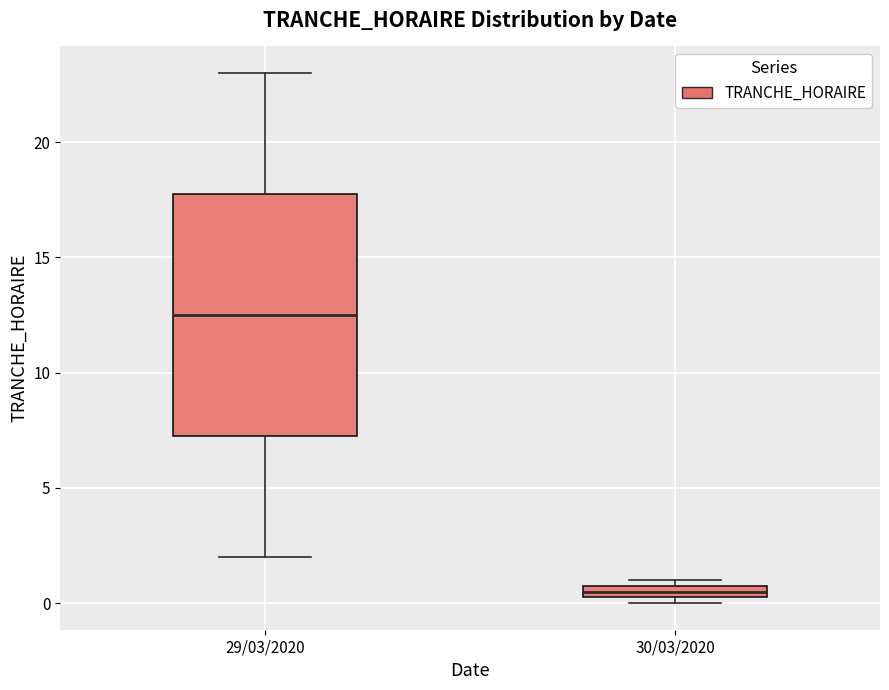

Which box has the lowest median line?

30/03/2020